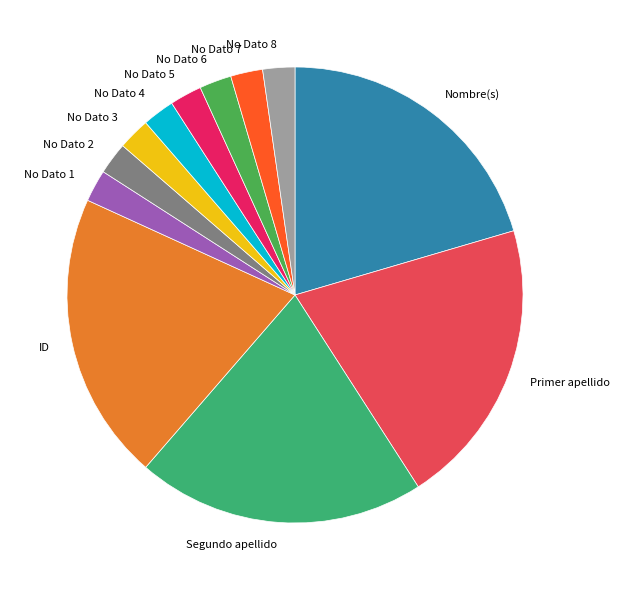

Approximately how many times larger is the value at No Dato 2 compared to No Dato 5?

1.0